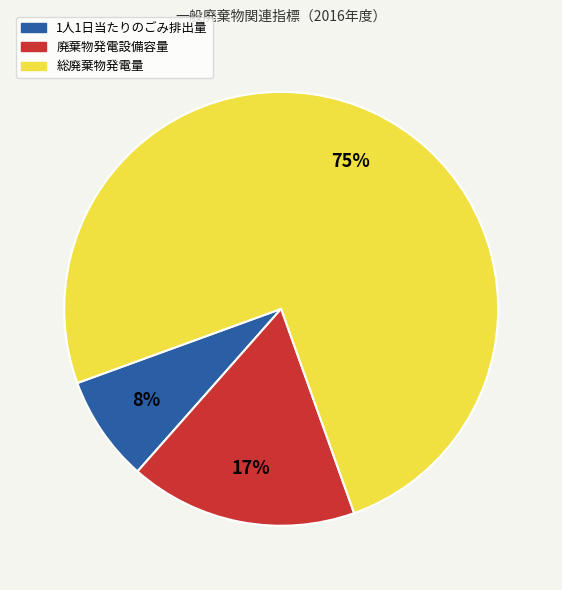

Rank the categories by value from lowest to highest.

1人1日当たりのごみ排出量, 廃棄物発電設備容量, 総廃棄物発電量